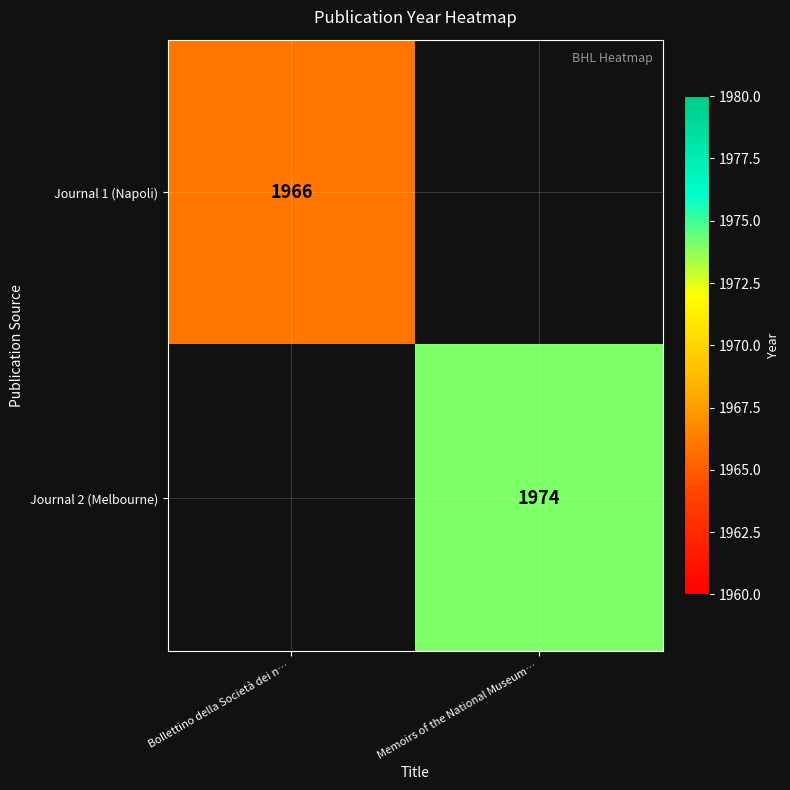

Which category has the lowest value across all series?

Memoirs of the National Museum…